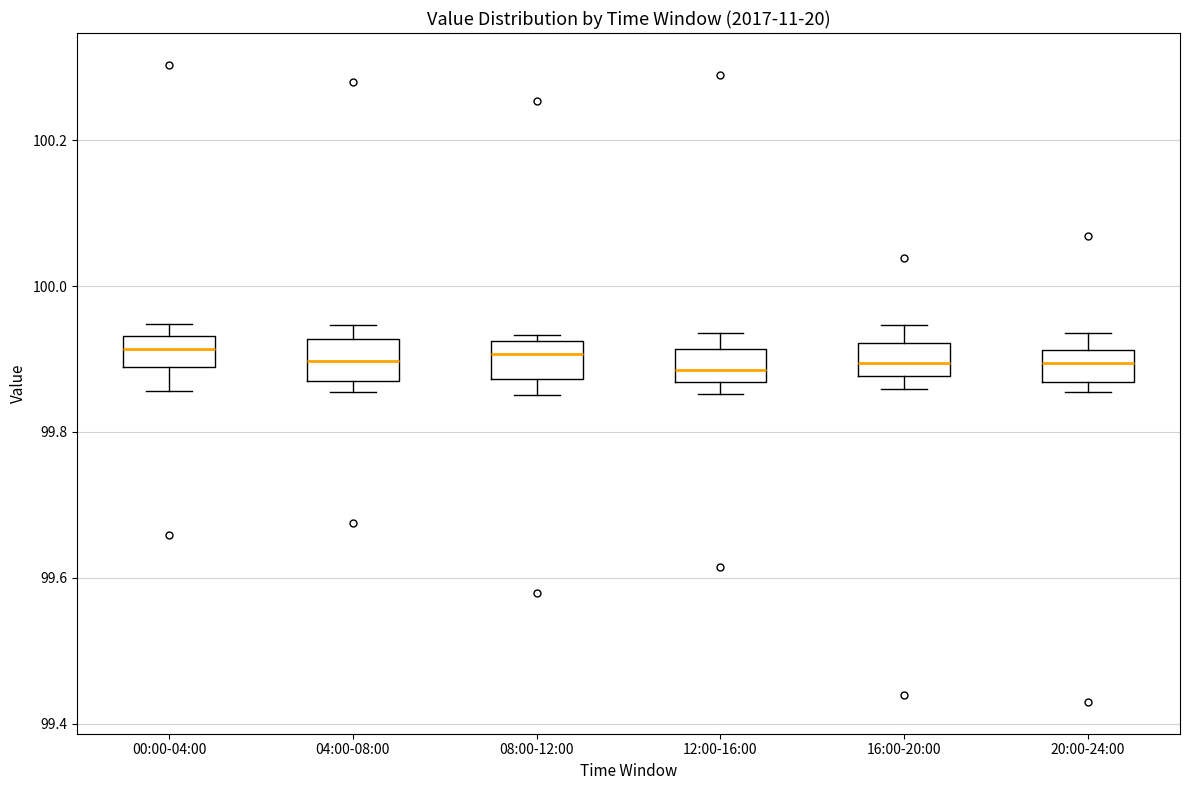

Where does the median line of the box for 08:00-12:00 sit on the y-axis? The values are not printed on the chart, so give them approximately, as read against the axis.

99.90